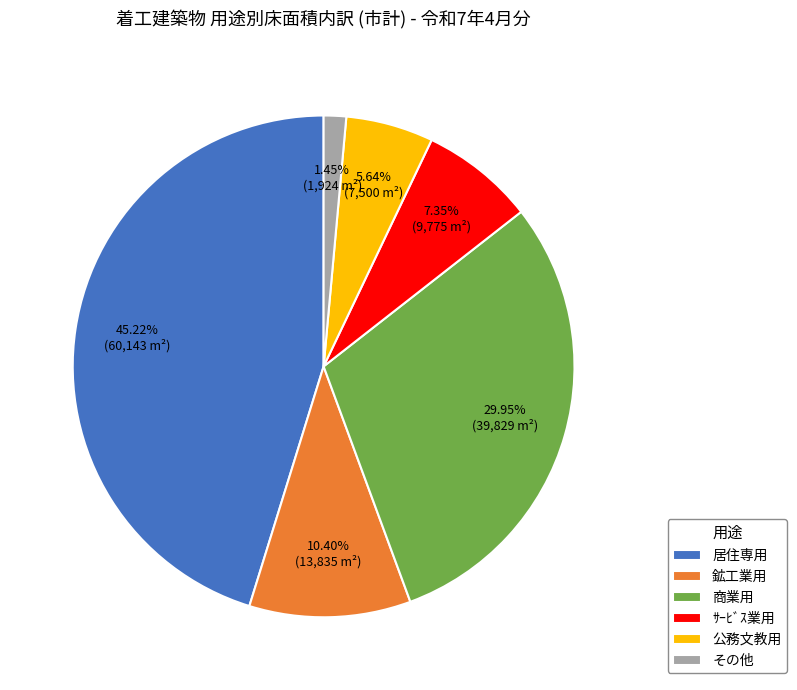

Is there any slice that represents more than half of the pie?

No